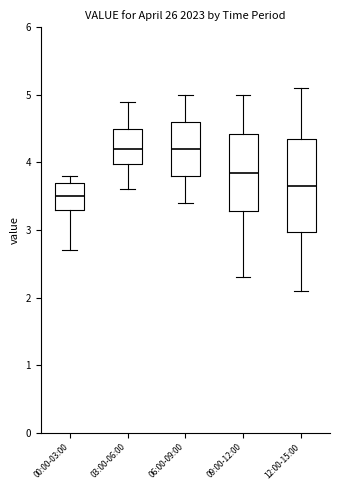

Reading left to right, transcribe this box plot: for each box, give where its median line is, the range the box spans, and where its two whiskers end, as read against the y-axis. The values are not printed on the chart, so give them approximately, as read against the axis.

00:00-03:00: median 3.5, box 3.3 to 3.7, whiskers 2.7 to 3.8
03:00-06:00: median 4.2, box 4.0 to 4.5, whiskers 3.6 to 4.9
06:00-09:00: median 4.2, box 3.8 to 4.6, whiskers 3.4 to 5.0
09:00-12:00: median 3.9, box 3.3 to 4.4, whiskers 2.3 to 5.0
12:00-15:00: median 3.7, box 3.0 to 4.4, whiskers 2.1 to 5.1